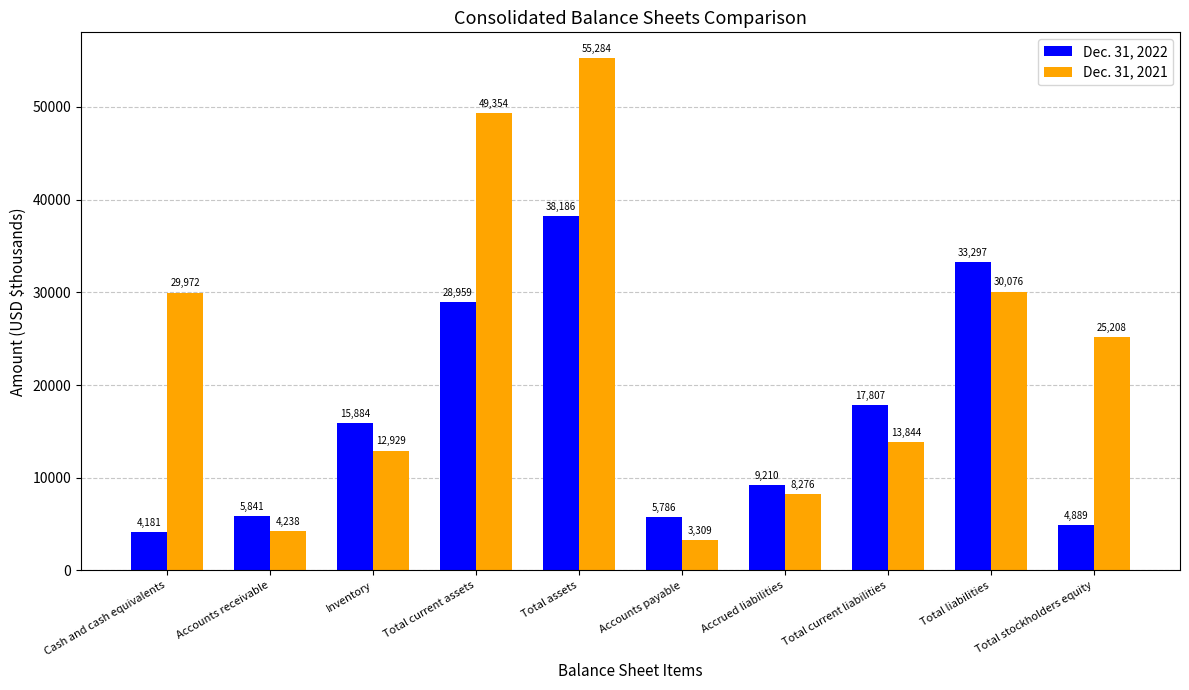

Is it true that Dec. 31, 2022 equals 5841 at Accounts receivable?

True